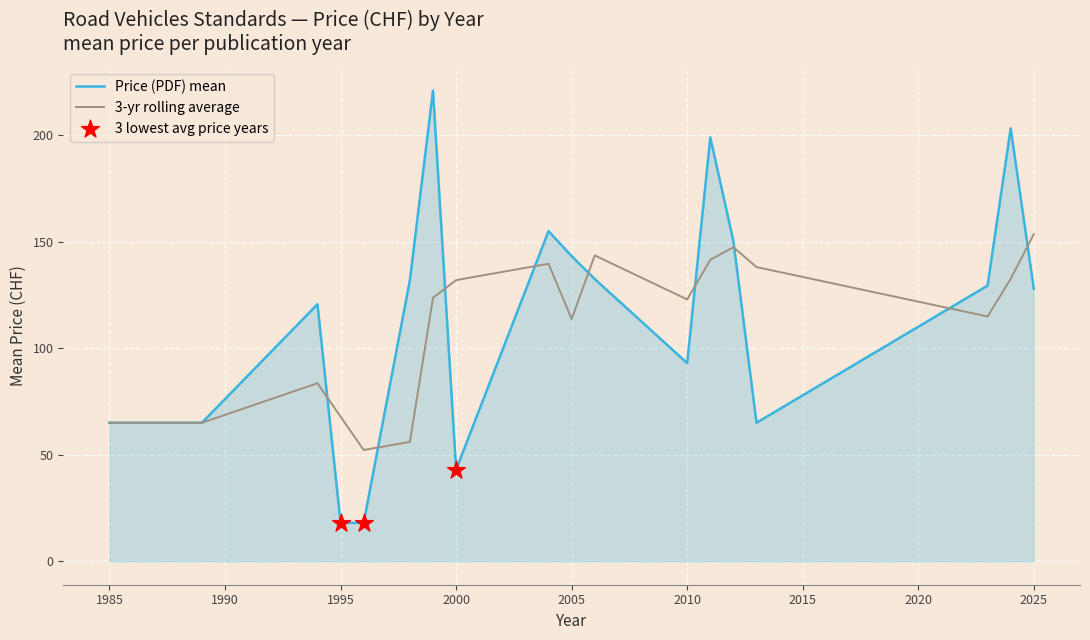

Which series has the largest range (max minus min)?

Price (PDF) mean